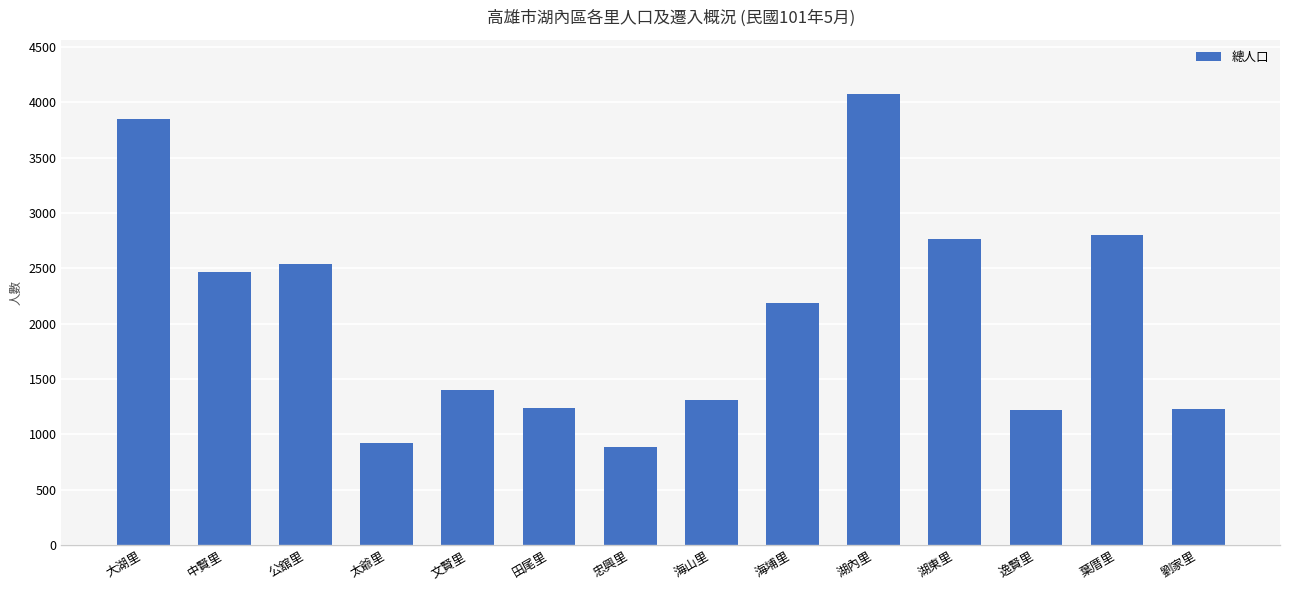

True or false: the data shows 467 at 逸賢里.

False